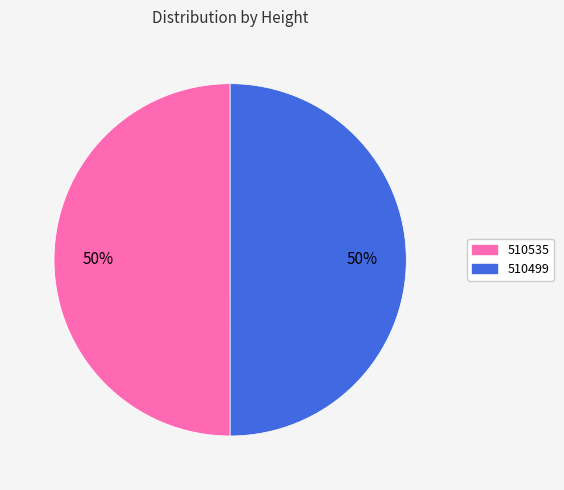

To the nearest percent, what is the combined percentage of 510535 and 510499?

100%